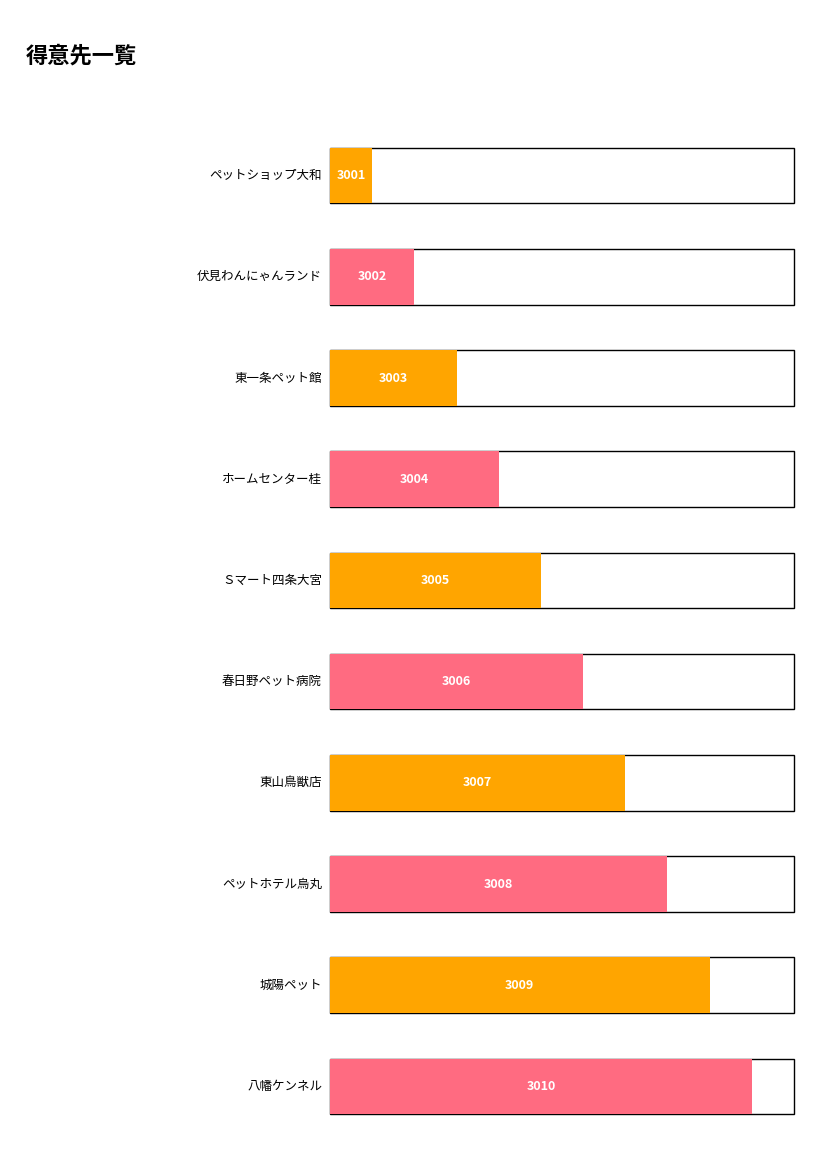

Reading left to right, list all the values displayed in this chart.

ペットショップ大和=3001	伏見わんにゃんランド=3002	東一条ペット館=3003	ホームセンター桂=3004	Ｓマート四条大宮=3005	春日野ペット病院=3006	東山鳥獣店=3007	ペットホテル烏丸=3008	城陽ペット=3009	八幡ケンネル=3010